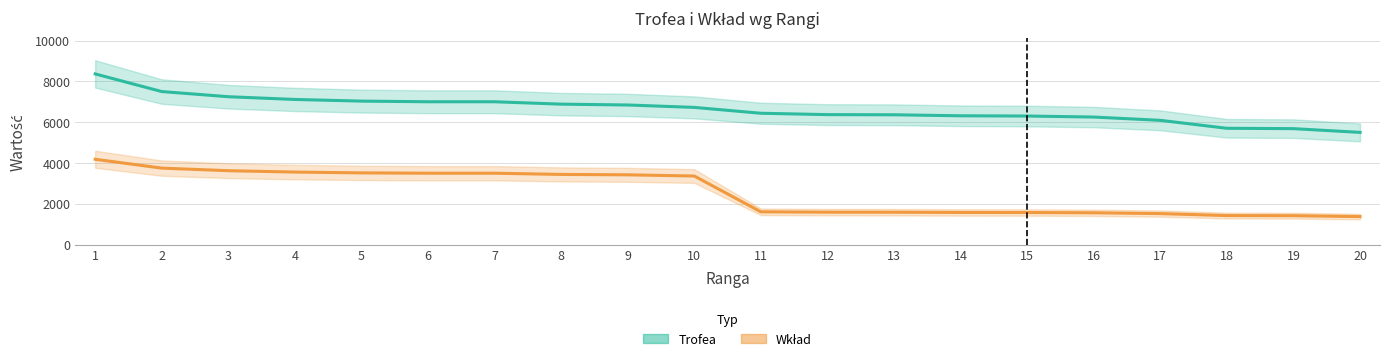

How many distinct data groups are displayed?

2